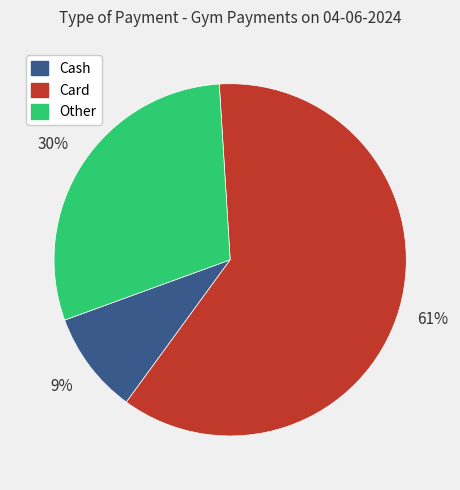

To the nearest percent, what is the difference between the largest and smallest slice percentages?

52%